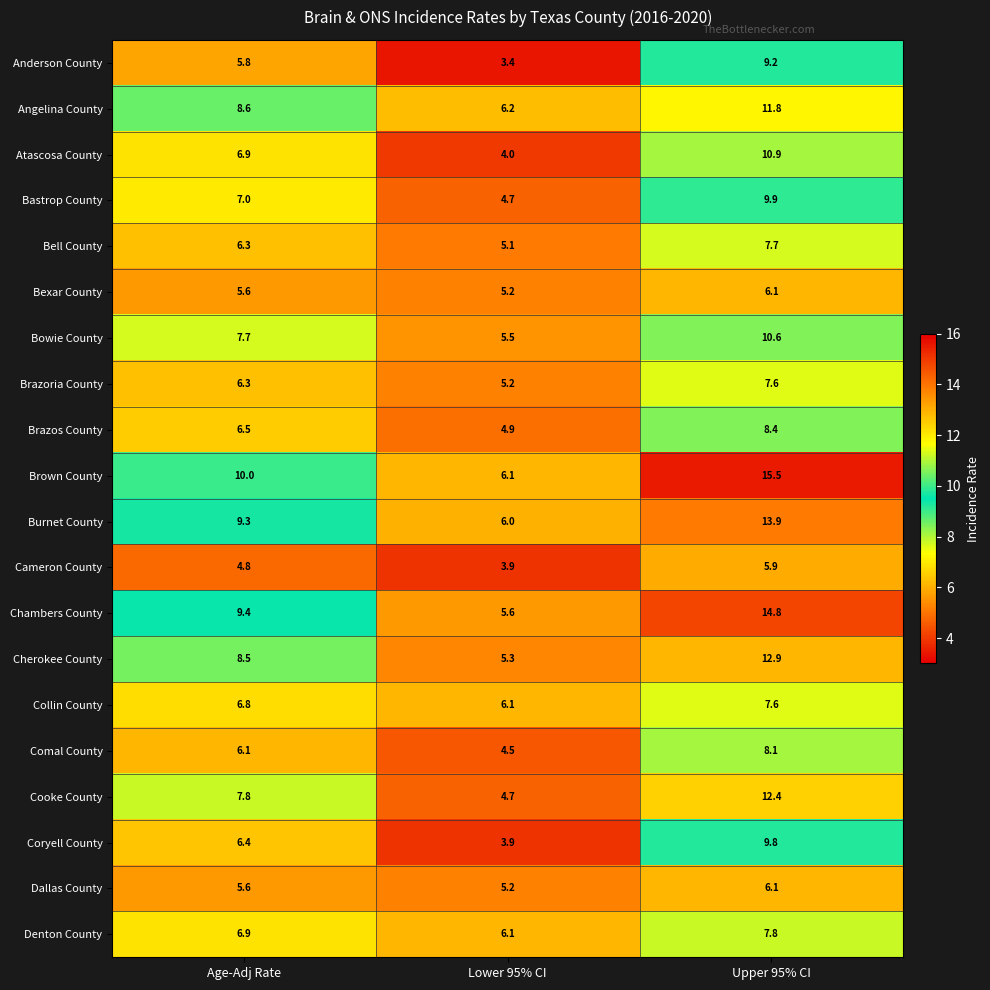

Which series has the largest total across all categories?

Brown County